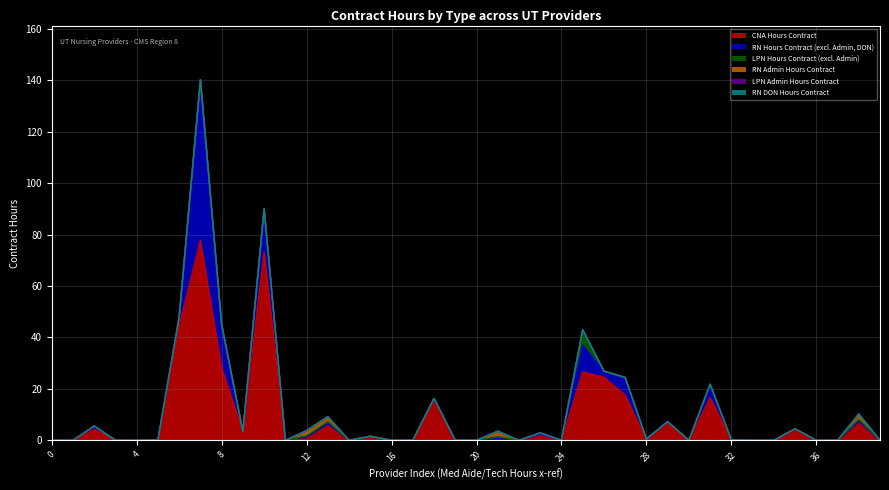

How many series are shown in this chart?

6